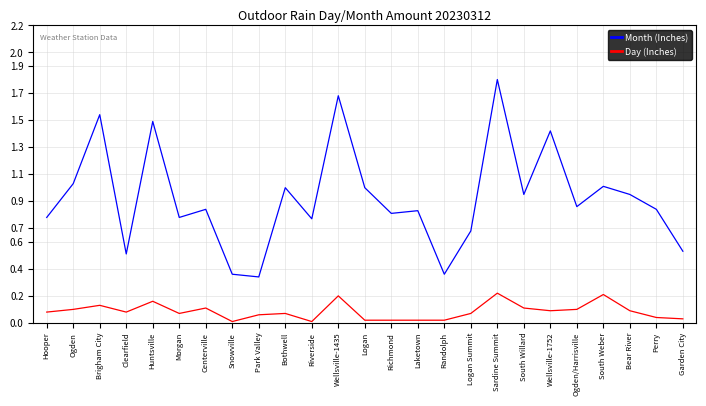

Is the value of Day (Inches) at Hooper greater than the value of Month (Inches) at Clearfield?

No